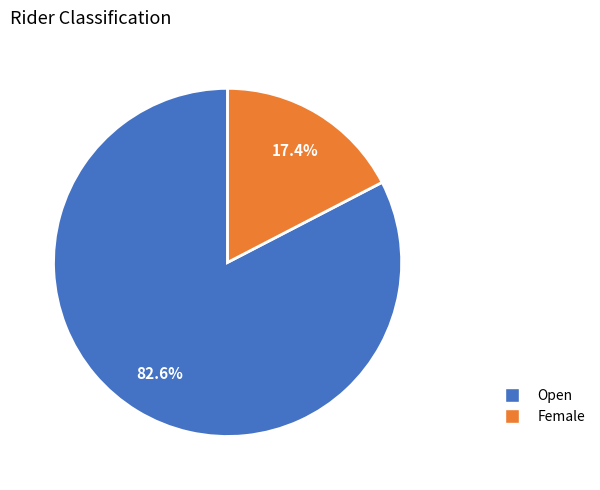

The Female slice represents 17% of the pie. True or false?

True